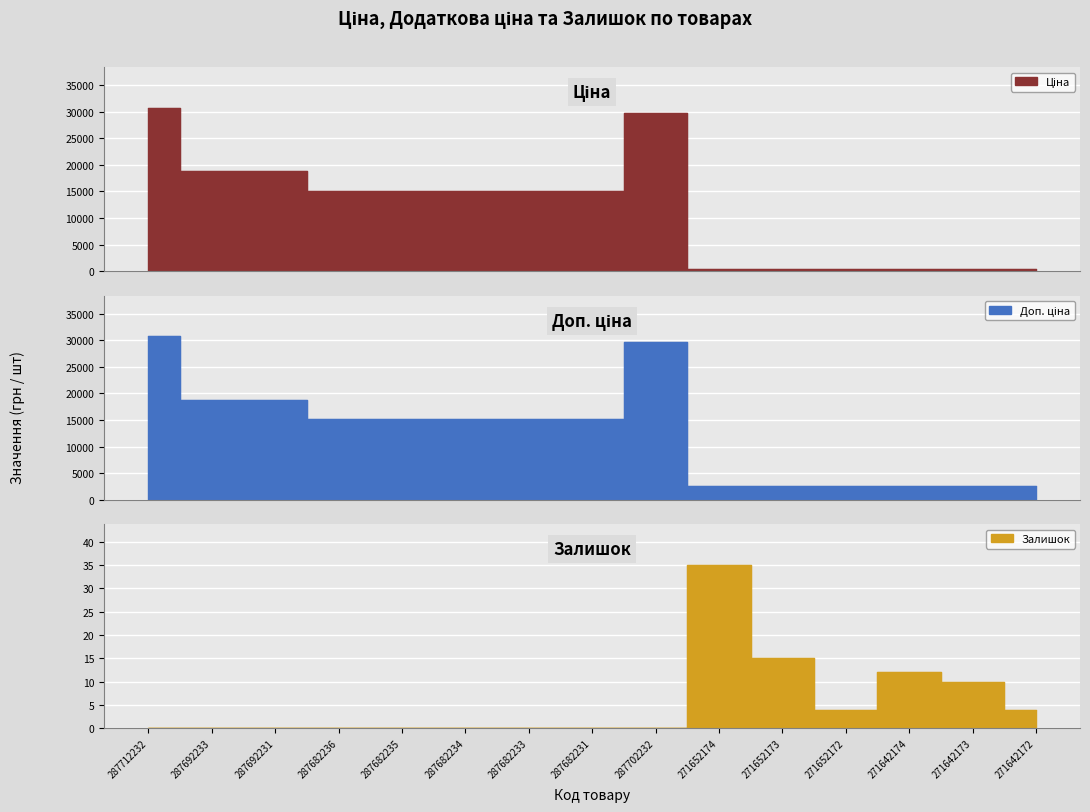

Reading right to left, list all the values displayed in this chart.

Ціна: 310.3	310.3	310.3	324.8	324.8	324.8	29747.2	15120.0	15120.0	15120.0	15120.0	15120.0	18796.8	18796.8	30717.1
Доп. ціна: 2482.4	2482.4	2482.4	2598.3	2598.3	2598.3	29747.2	15120.0	15120.0	15120.0	15120.0	15120.0	18796.8	18796.8	30717.1
Залишок: 4.0	10.0	12.0	4.0	15.0	35.0	0.0	0.0	0.0	0.0	0.0	0.0	0.0	0.0	0.0